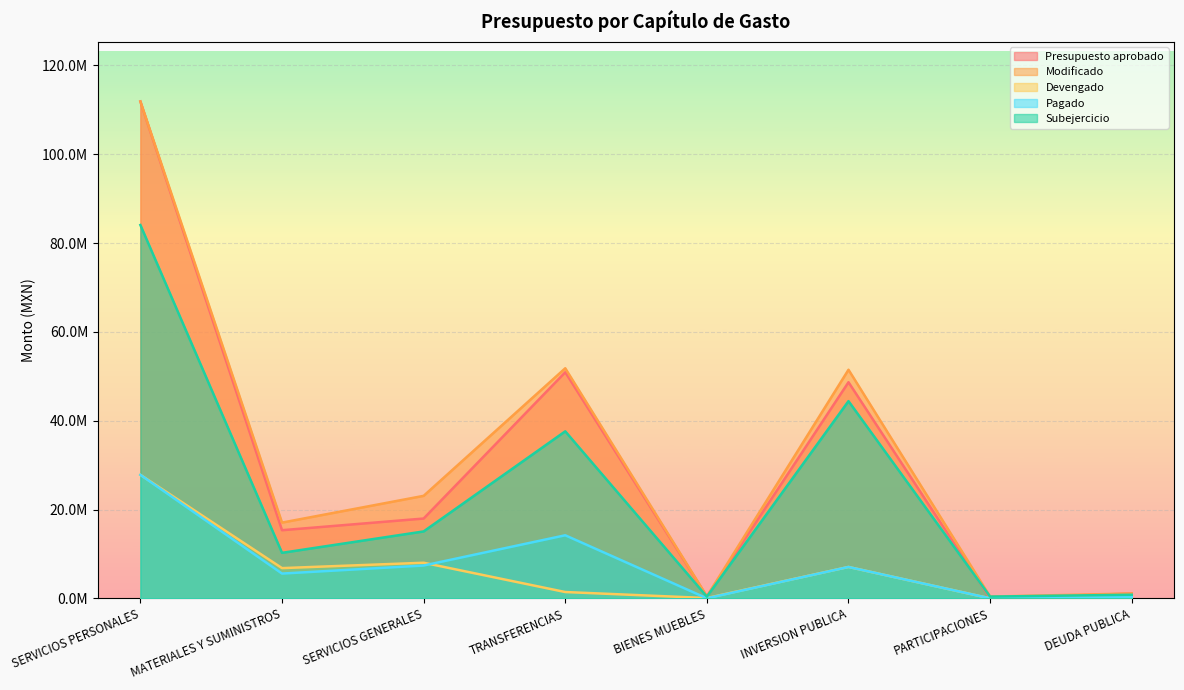

Which series has the widest spread of values?

Presupuesto aprobado